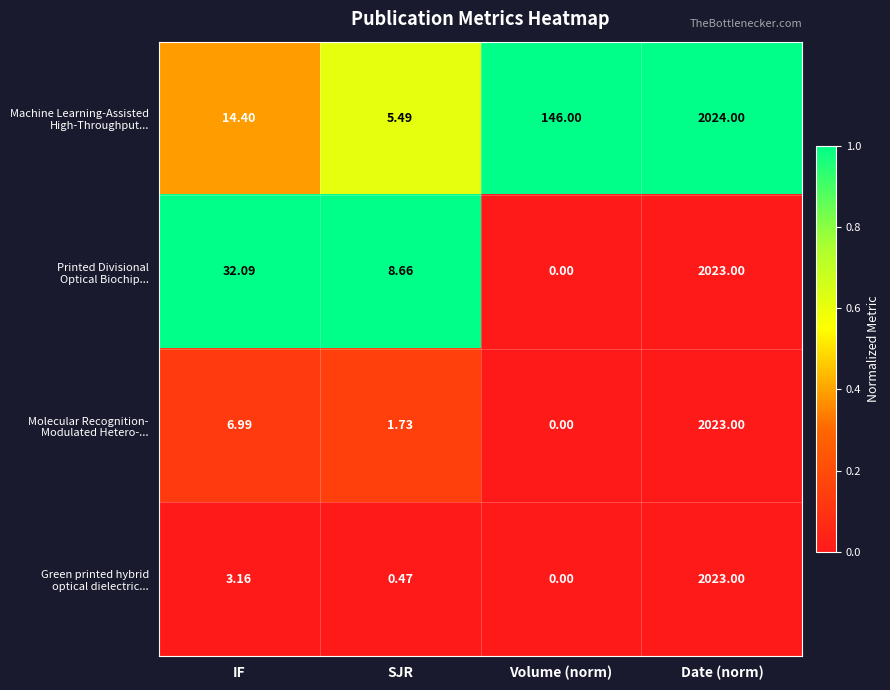

Which category has the lowest value across all series?

Volume (norm)